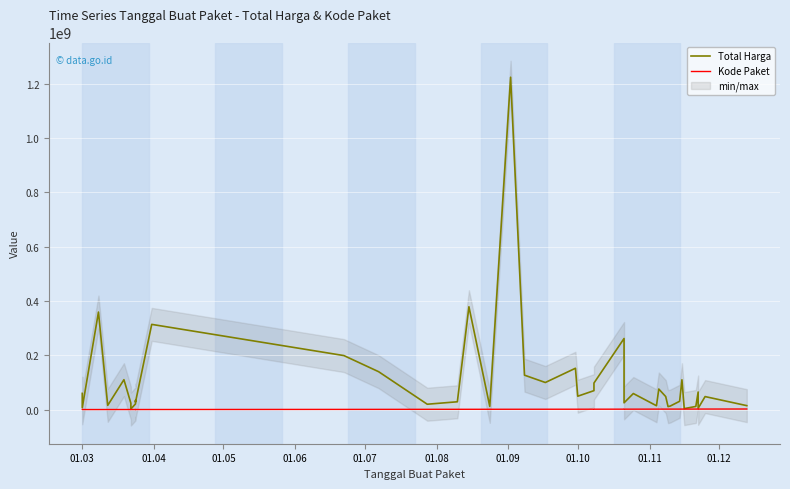

Reading left to right, what are all the values shown in this chart?

Total Harga: 59935000	6936000	359500000	15787200	110389990	23680800	2395750	21231000	34132505	27720000	314121780	199200000	139800000	19950000	29000000	379075000	12000000	1224682000	127000000	100000000	152477000	49478000	70000000	98000000	262118150	25200000	59375000	14400000	75920000	48140000	11100000	13442000	30800000	110000000	3825000	11800000	65000000	5093000	48140000	14750000
Kode Paket: 378667	378630	409855	434878	470979	481528	481472	494589	494126	494315	529386	947278	1061266	1205257	1279649	1308563	1354517	1409947	1440709	1502912	1597005	1602603	1659934	1659185	1785781	1788370	1820441	1935089	1949122	1980186	1993460	2011140	2037404	2053931	2065183	2121450	2135660	2139573	2174549	2346755